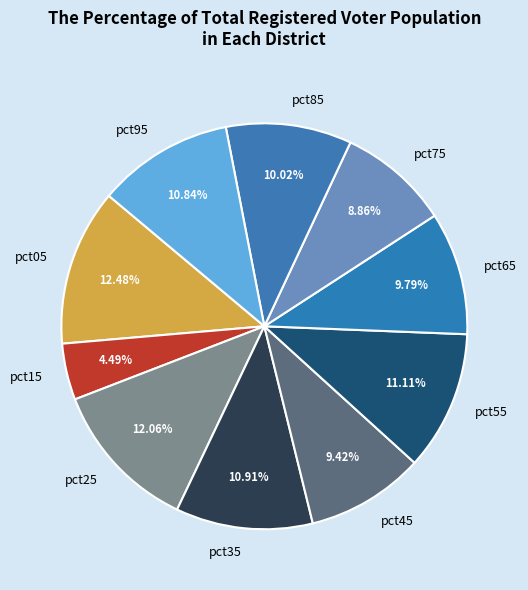

Is there any slice that represents more than half of the pie?

No